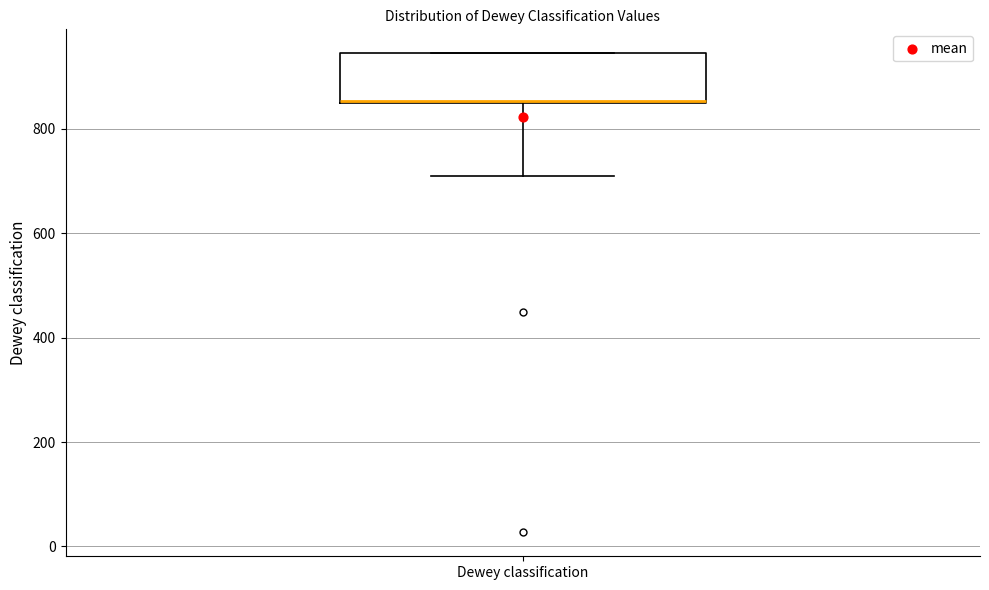

Where is the lower edge of the box for Dewey classification on the y-axis? The values are not printed on the chart, so give them approximately, as read against the axis.

860